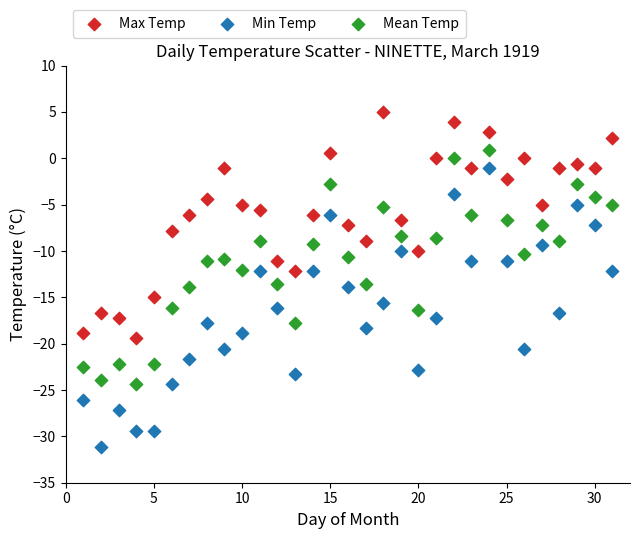

Which series has the widest spread of Y values?

Min Temp